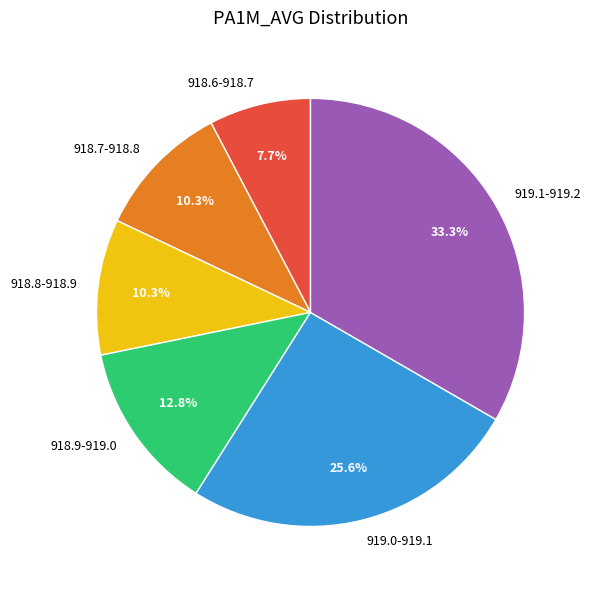

What percentage is NOT represented by 918.8-918.9?

89.7%